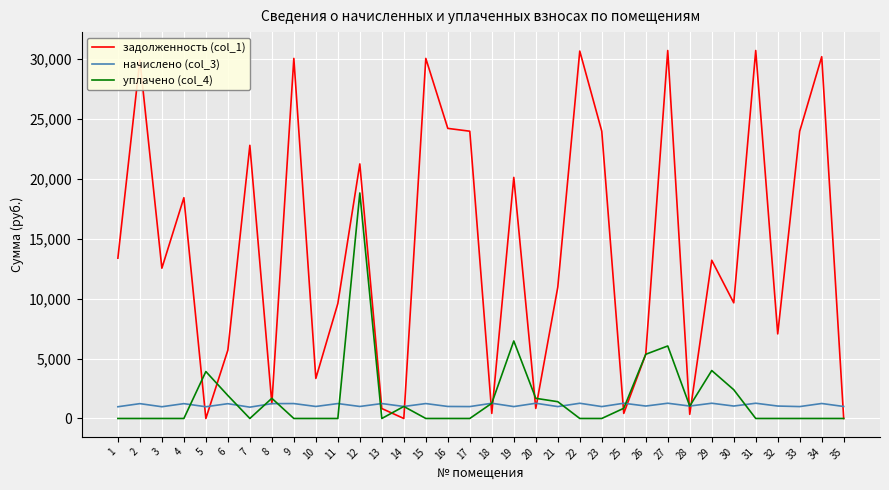

How many lines are shown in the chart?

3